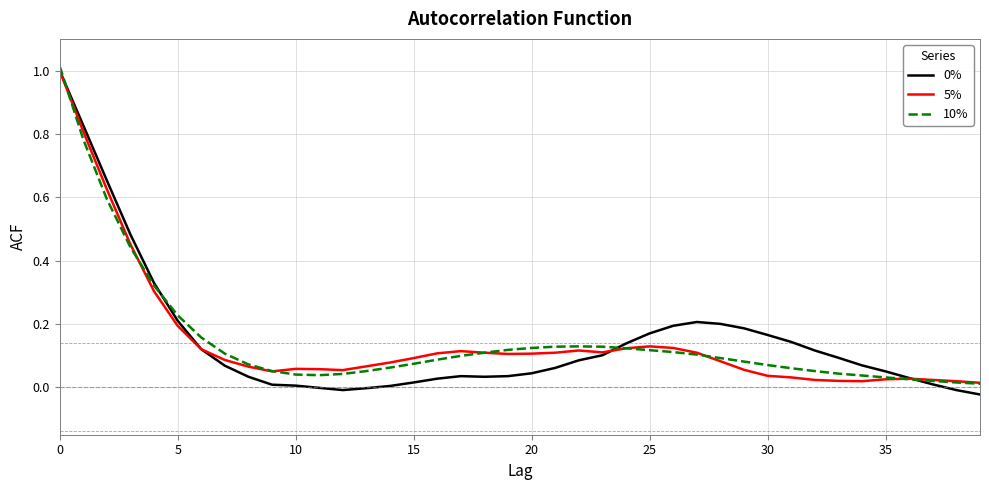

In 5%, how many points are lower than both neighbors (excluding endpoints)?

5